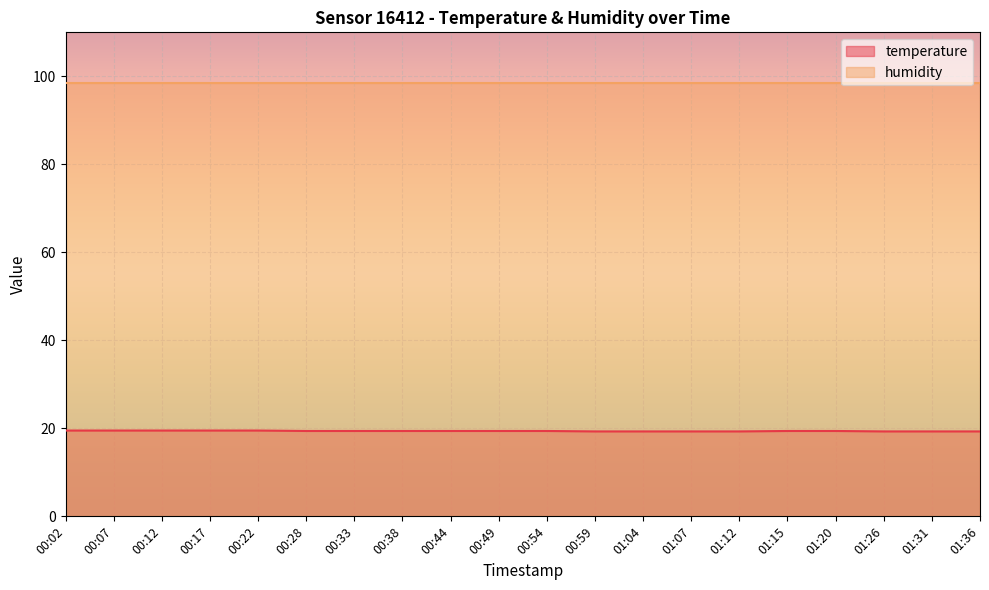

List the labels in order of value, smallest first.

00:59, 01:04, 01:07, 01:12, 01:26, 01:31, 01:36, 00:28, 00:33, 00:38, 00:44, 00:49, 00:54, 01:15, 01:20, 00:02, 00:07, 00:12, 00:17, 00:22